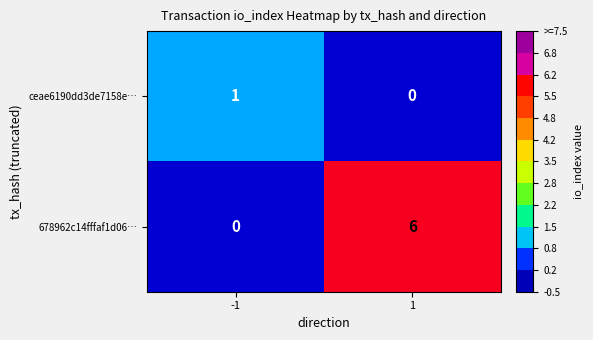

What is the difference between the 678962c14fffaf1d06… values at 1 and -1?

6